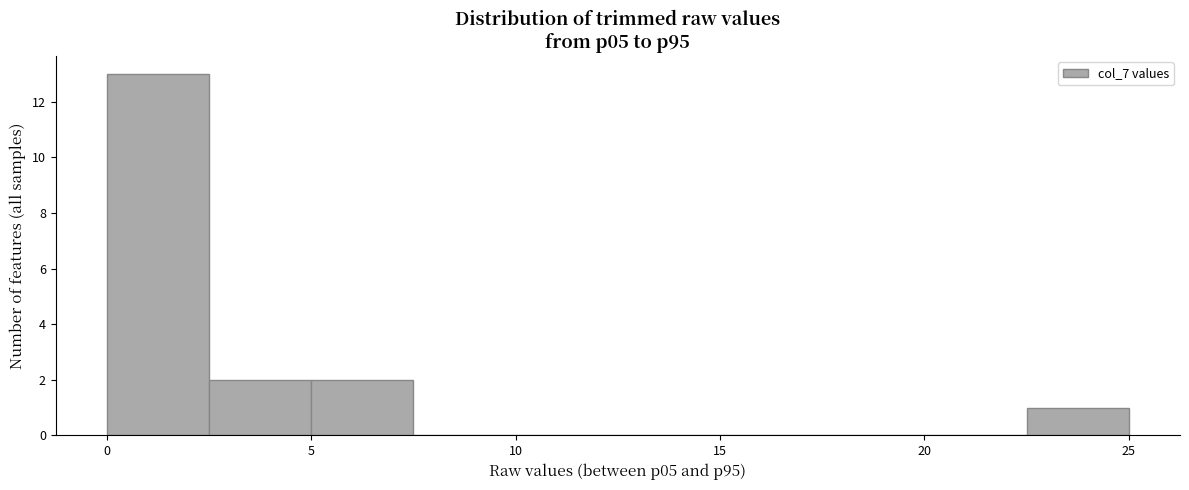

Reading left to right, list every bar in this chart as the range it spans on the x-axis followed by its height. The values are not printed on the chart, so give them approximately, as read against the axis.

0.0 to 2.5: 13
2.5 to 5.0: 2
5.0 to 7.5: 2
7.5 to 10.0: 0
10.0 to 12.5: 0
12.5 to 15.0: 0
15.0 to 17.5: 0
17.5 to 20.0: 0
20.0 to 22.5: 0
22.5 to 25.0: 1